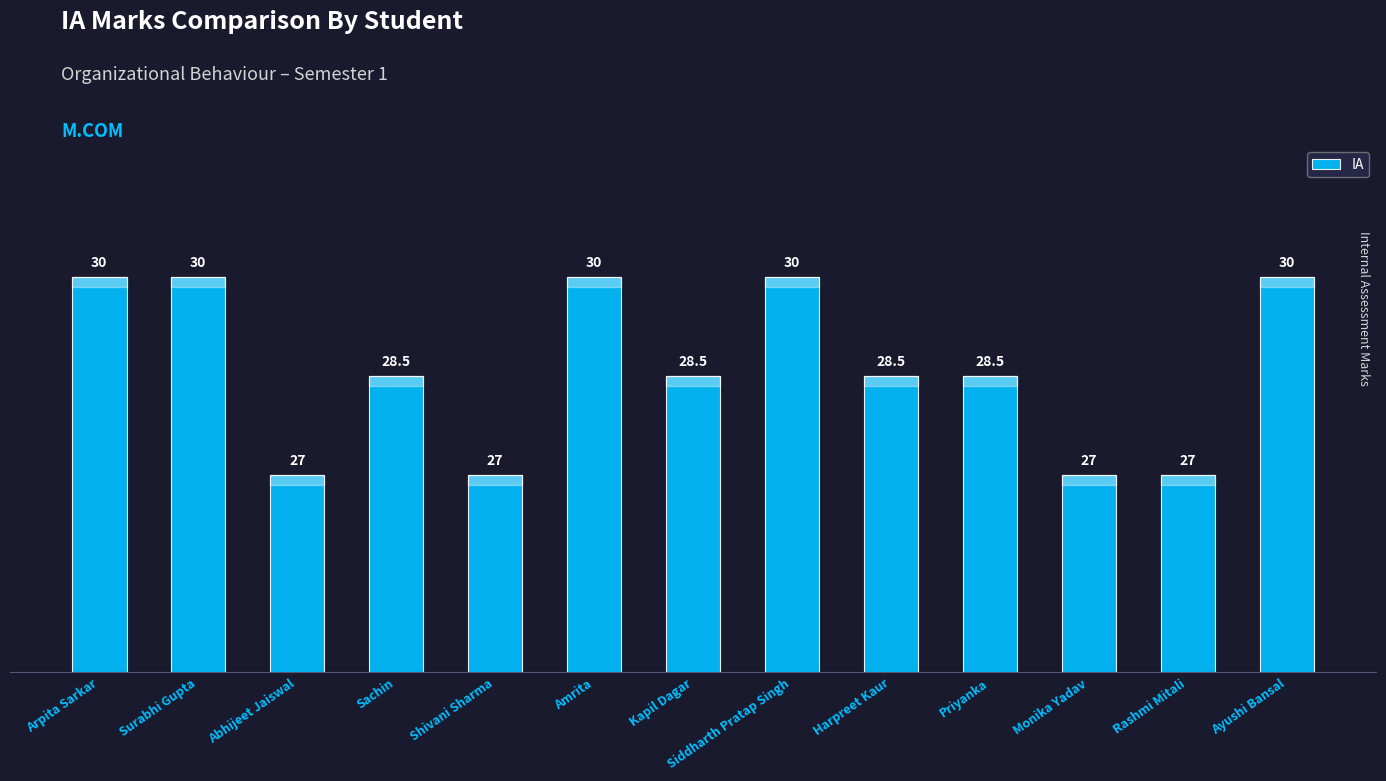

Count the values in the range 27 to 30.

13